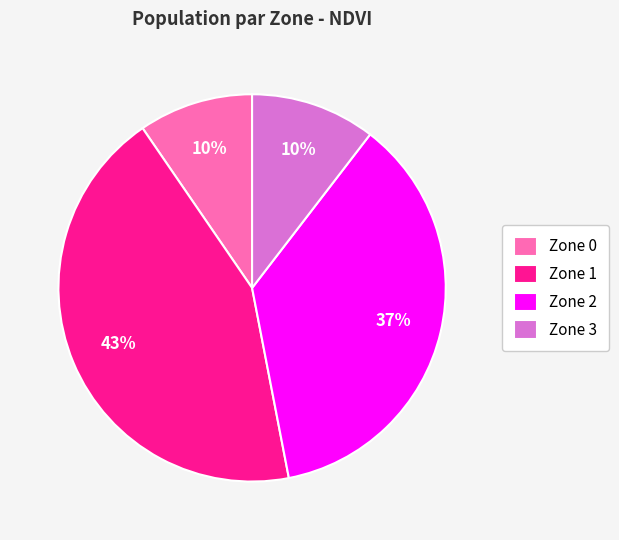

Is Zone 0 the majority of the pie?

No